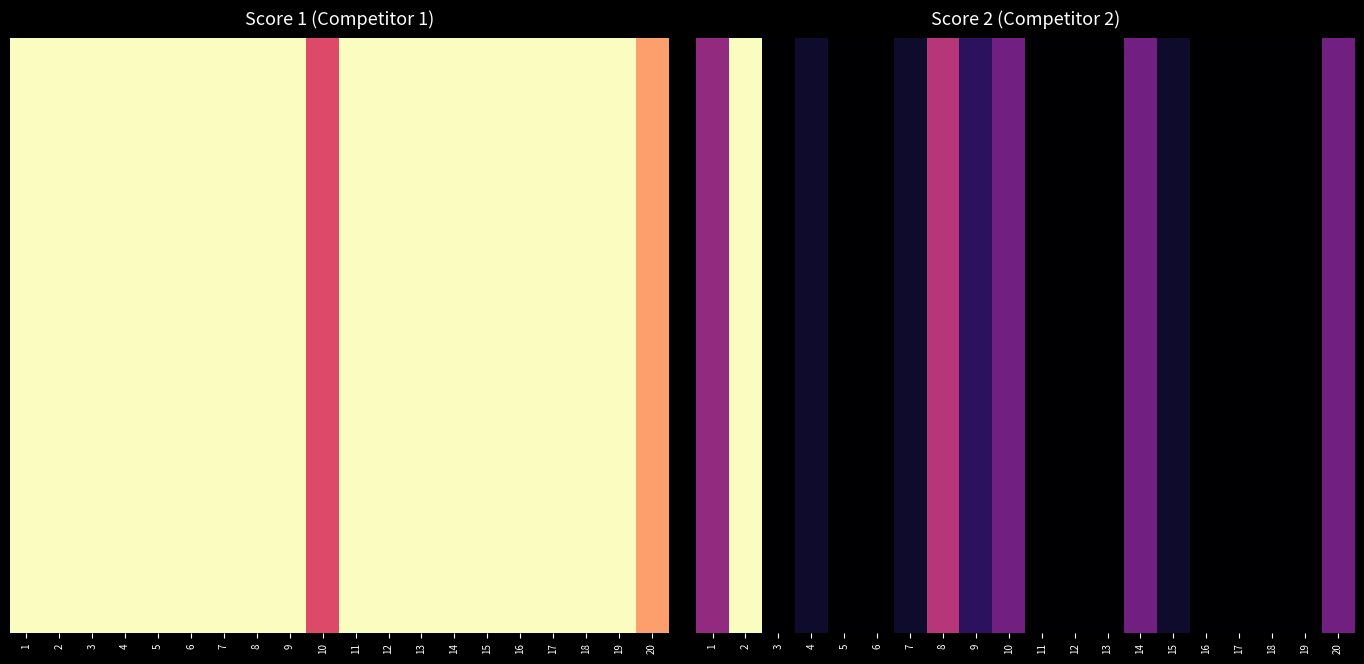

The value at 3 is 4. True or false?

False